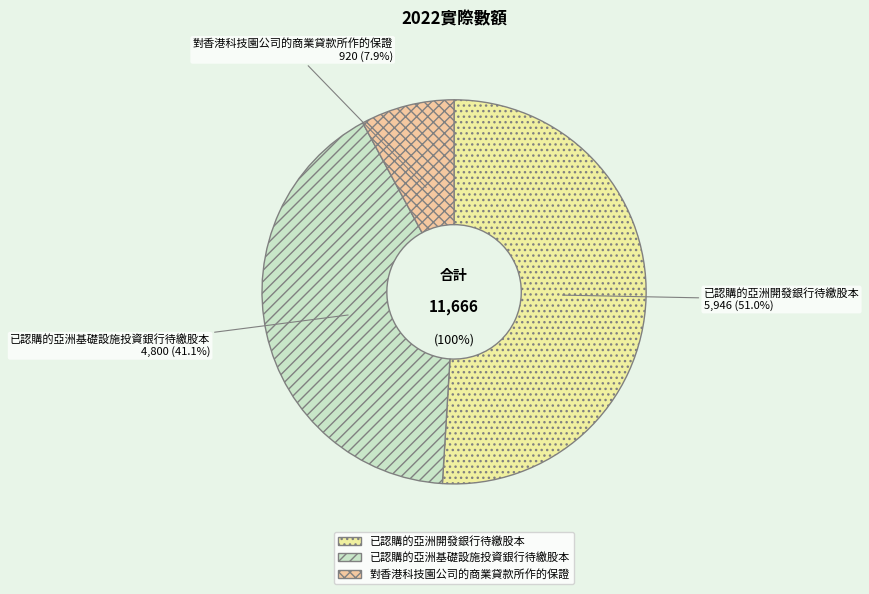

Which slice is the smallest?

對香港科技園公司的商業貸款所作的保證